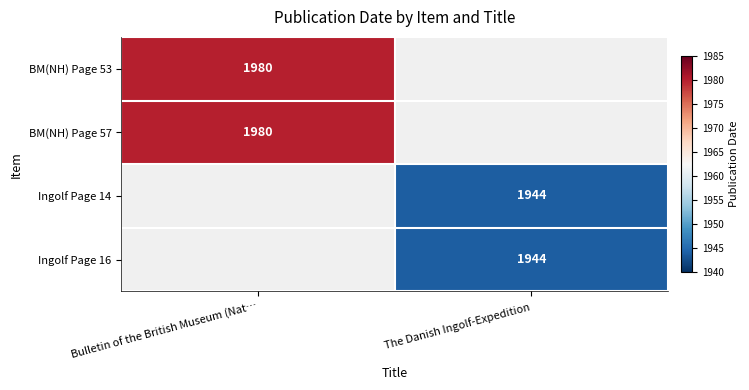

Is the value of Ingolf Page 16 at The Danish Ingolf-Expedition greater than the value of BM(NH) Page 53 at Bulletin of the British Museum (Nat…?

No